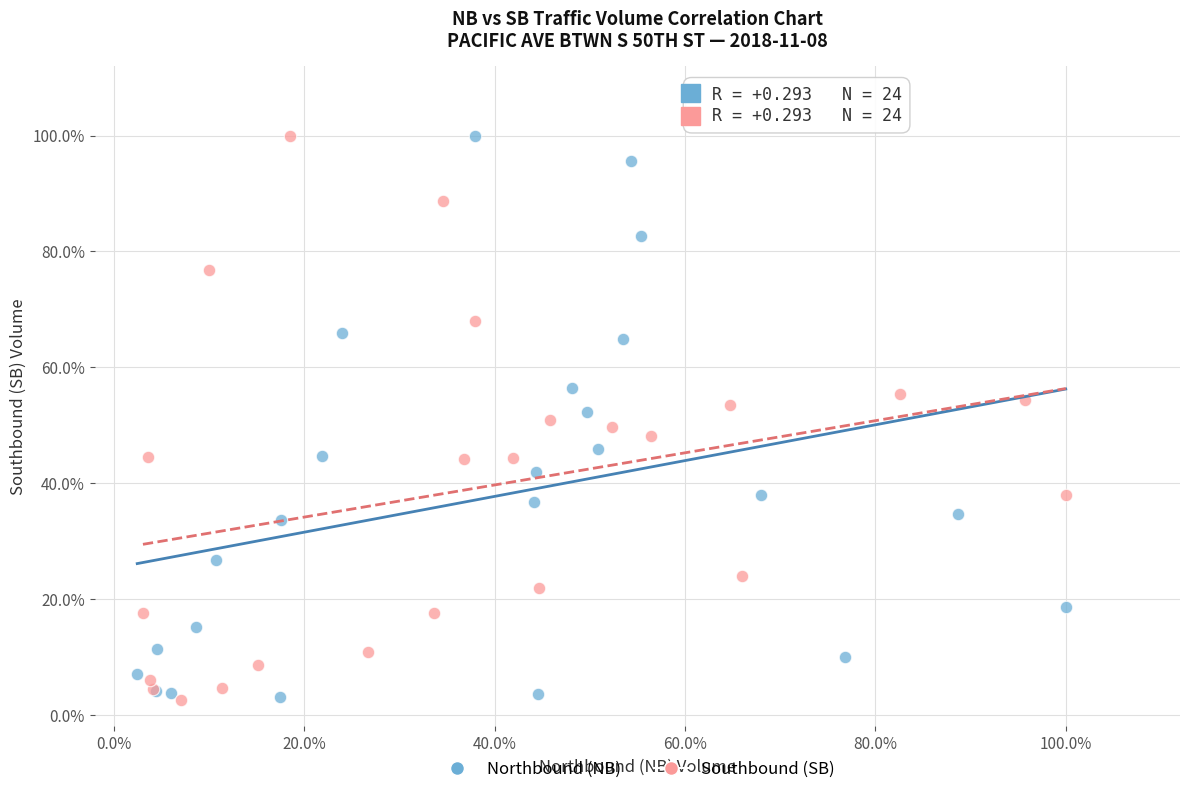

What are all the series names shown in the legend?

Northbound (NB), Southbound (SB)